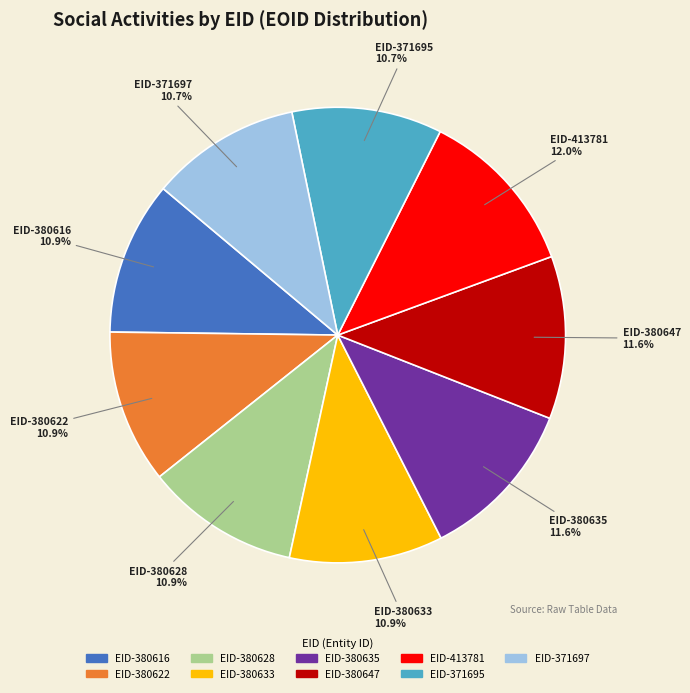

Approximately how many times larger is the value at EID-380635 compared to EID-380616?

1.1